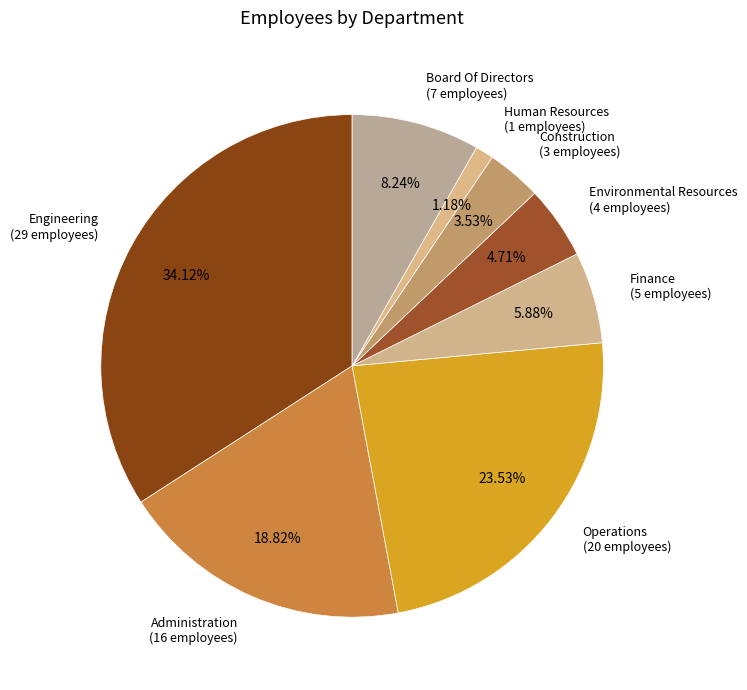

Which has a higher value, Administration or Construction?

Administration